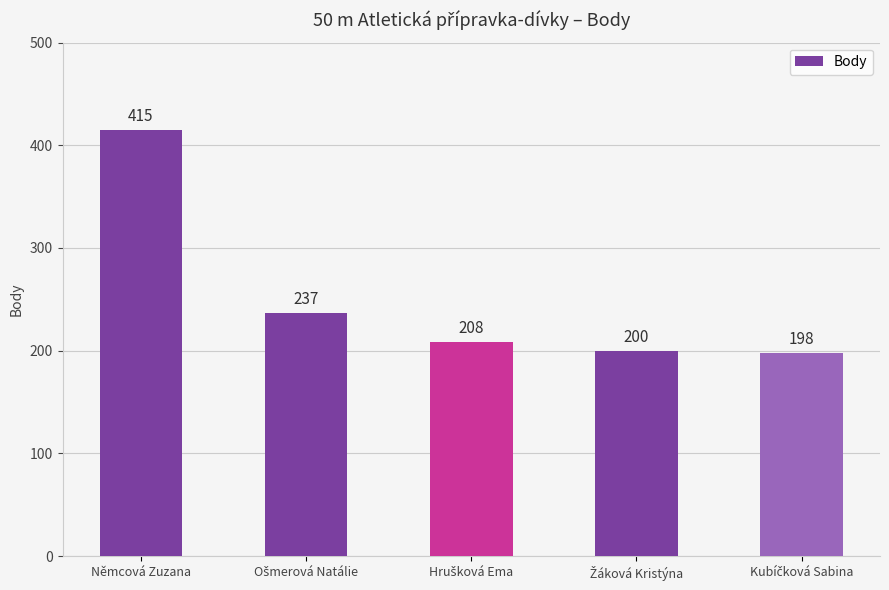

What is the minimum value shown in the chart?

198